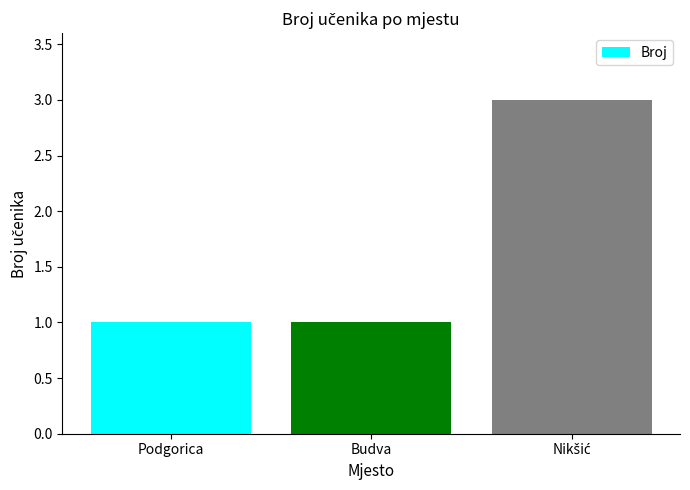

What is the value of the 1st bar from the left?

1